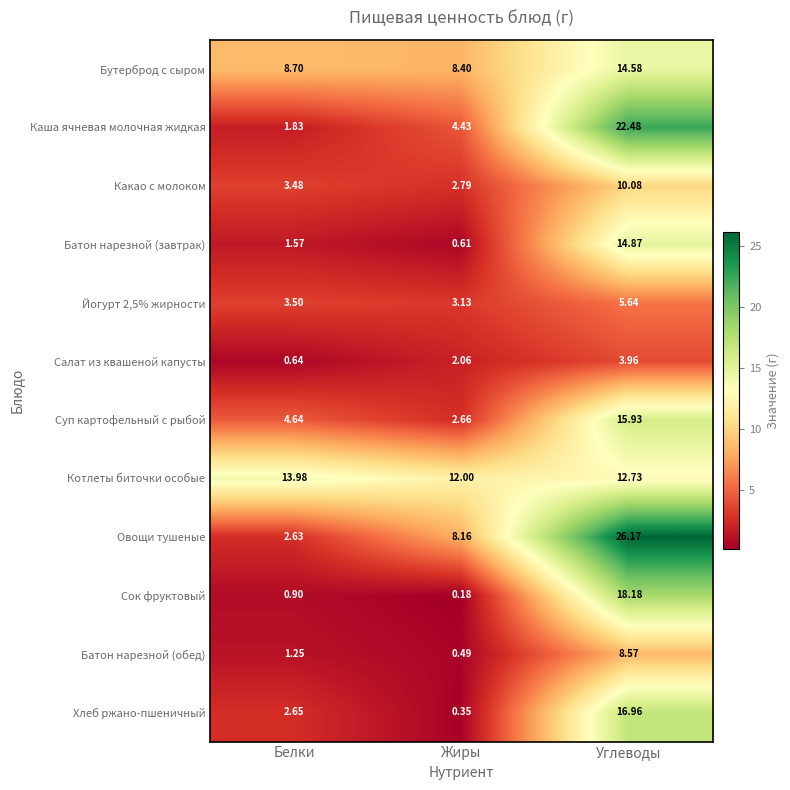

At how many categories does at least one series exceed 22?

1